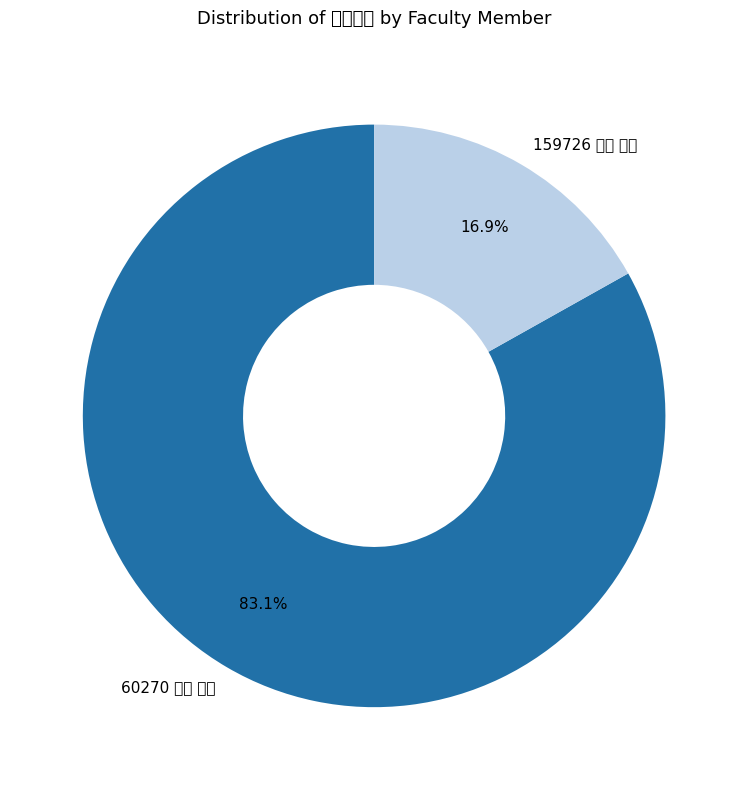

What is the total percentage of 60270 吾妻 雅彦 and 159726 髙井 恵美?

100.0%